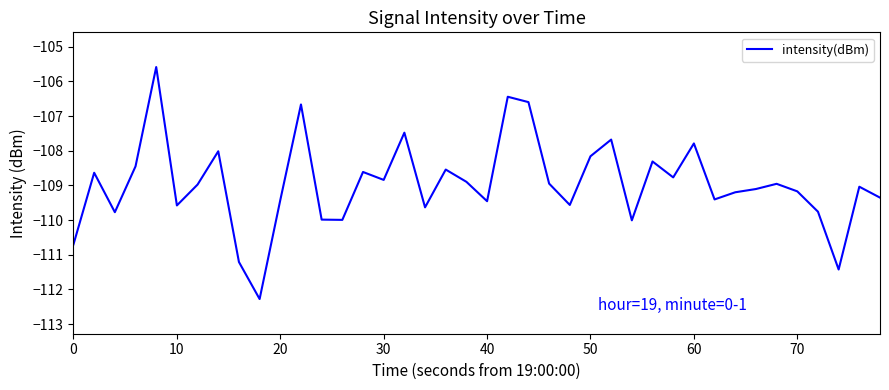

What is the greatest value displayed?

-105.6